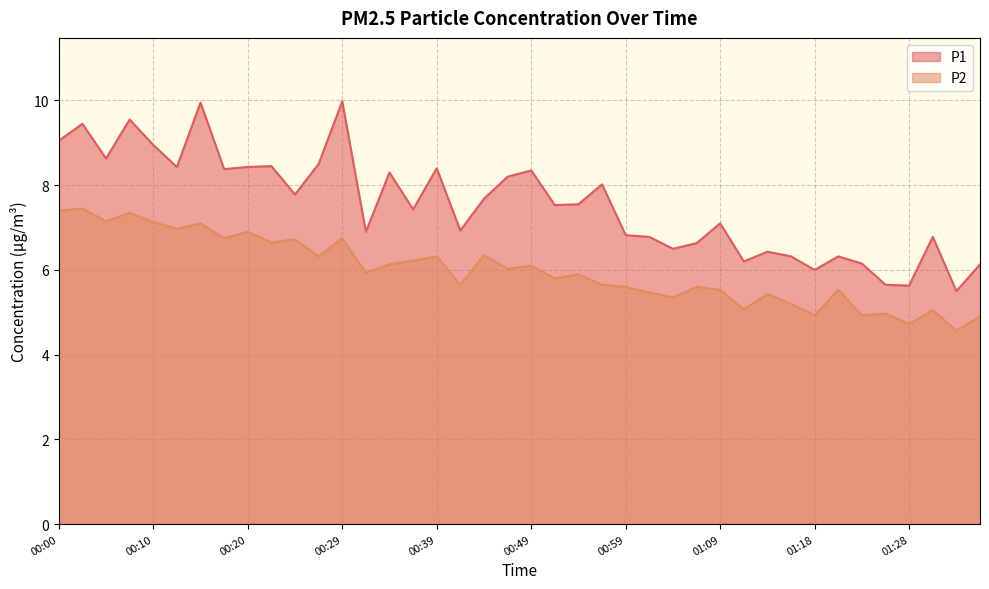

The value of P1 at 00:56 is 8.0. True or false?

True